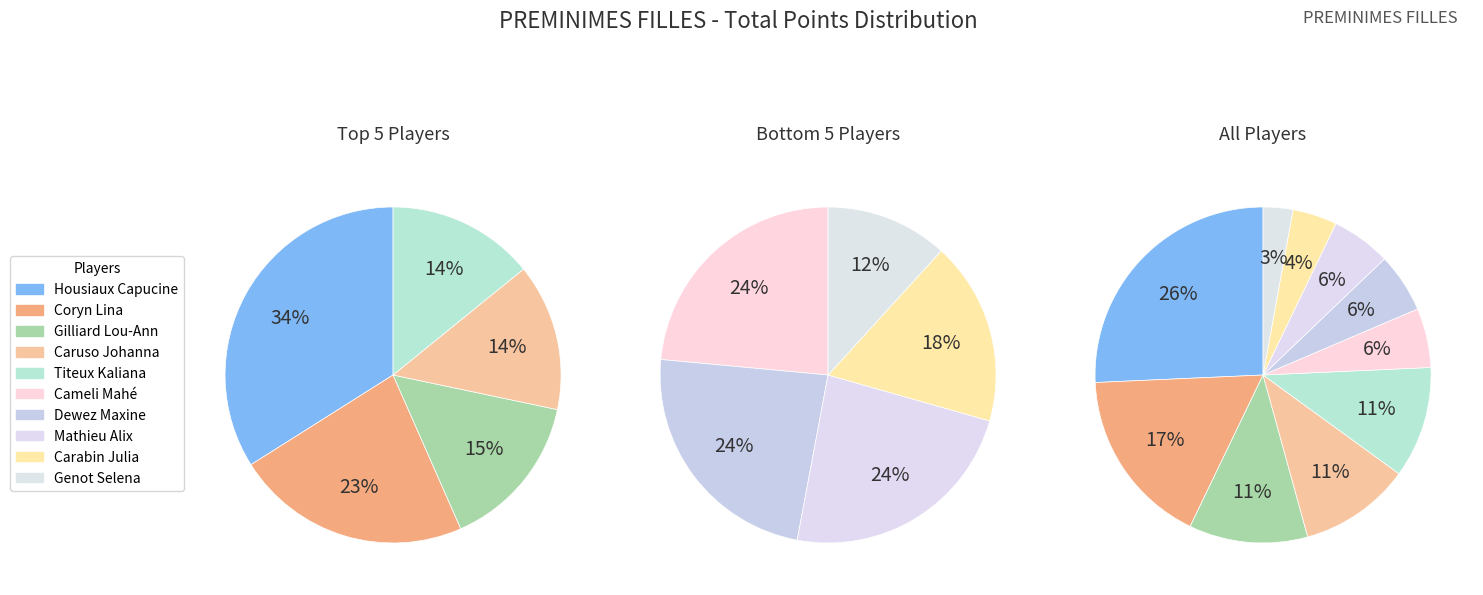

Does Dewez Maxine account for over 50% of the chart?

No